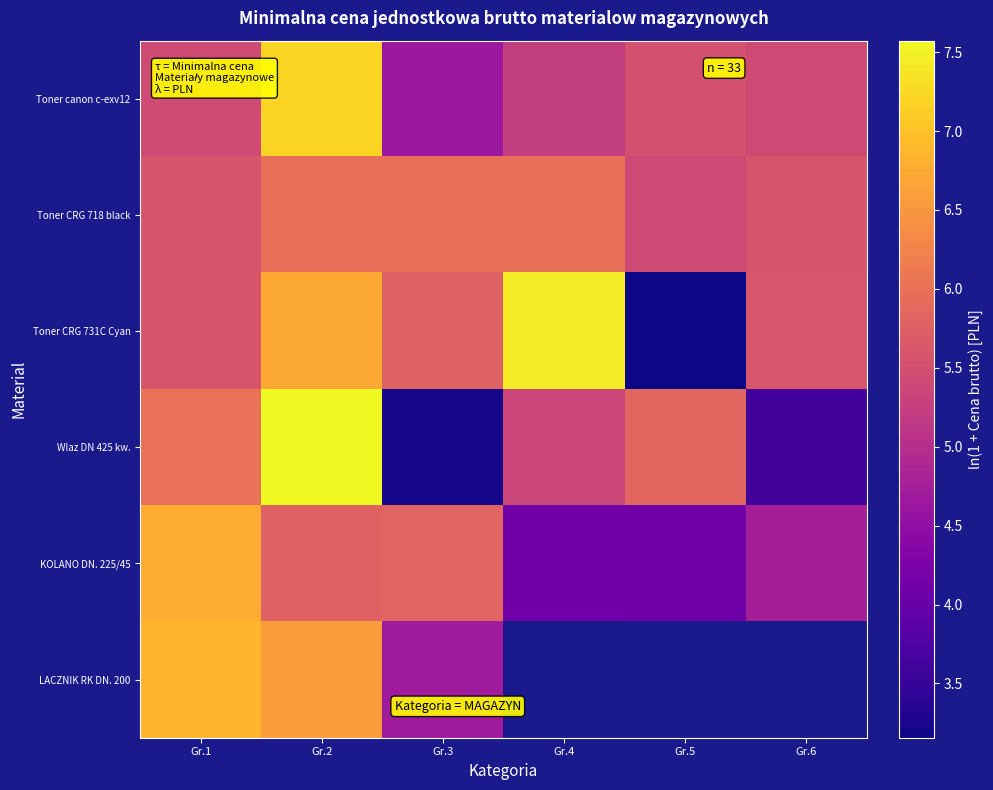

List the labels in order of Toner canon c-exv12 value, smallest first.

Gr.3, Gr.4, Gr.6, Gr.1, Gr.5, Gr.2